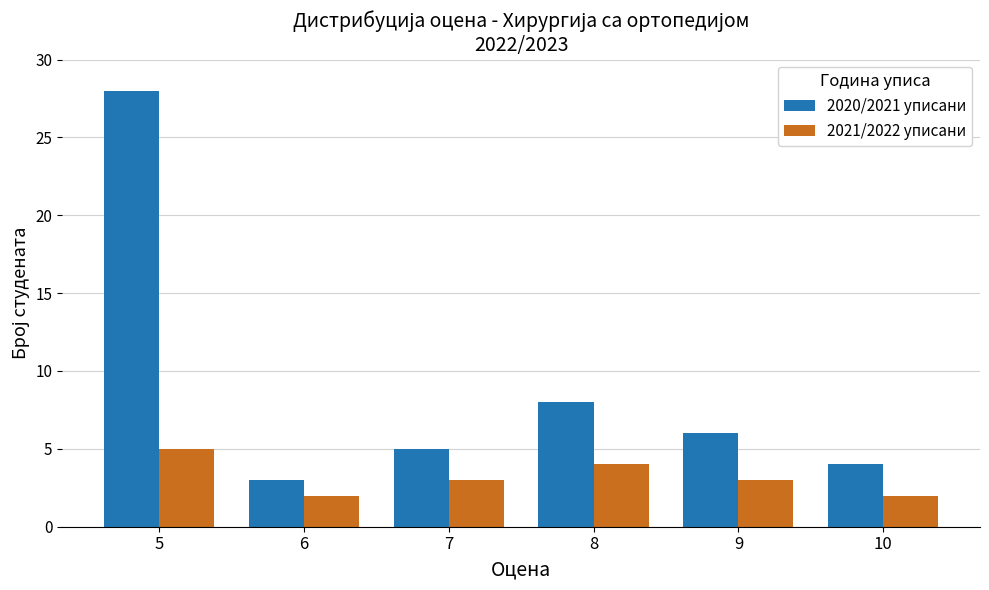

Which category has the highest value in the 2021/2022 уписани series?

5